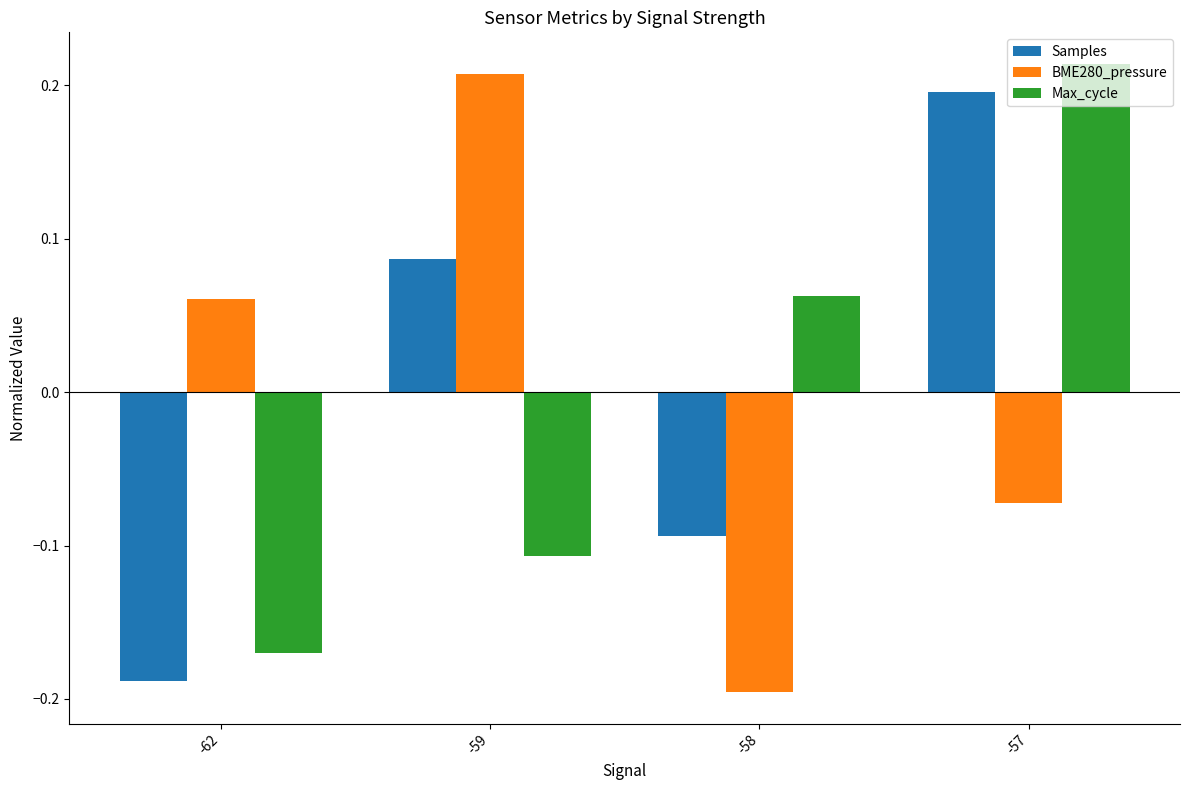

Is the value of BME280_pressure at -58 greater than the value of Max_cycle at -57?

No